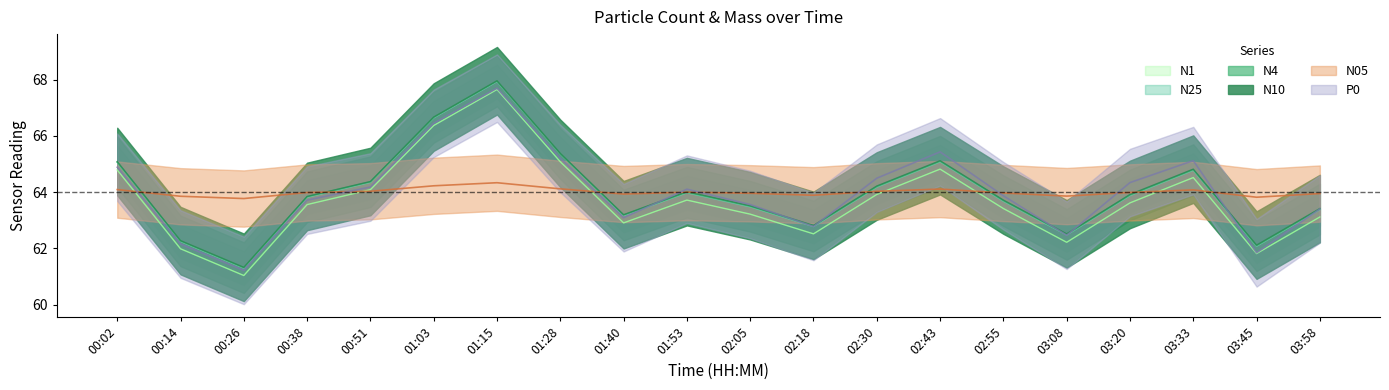

At which category does N25 reach its first local peak?

01:15